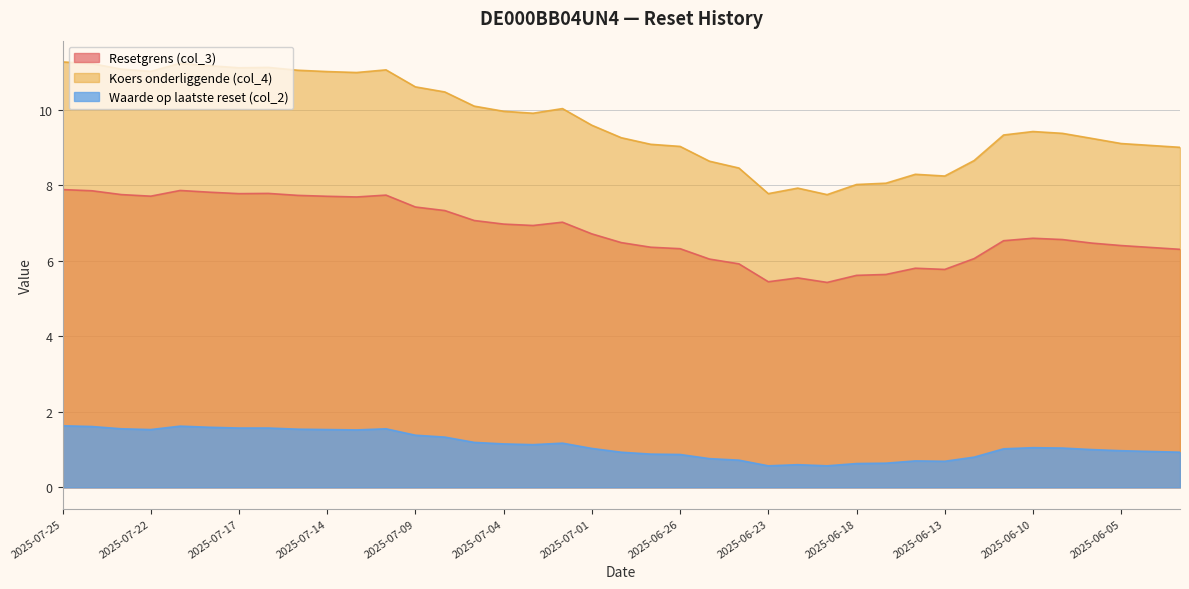

What are all the series names shown in the legend?

Resetgrens (col_3), Koers onderliggende (col_4), Waarde op laatste reset (col_2)